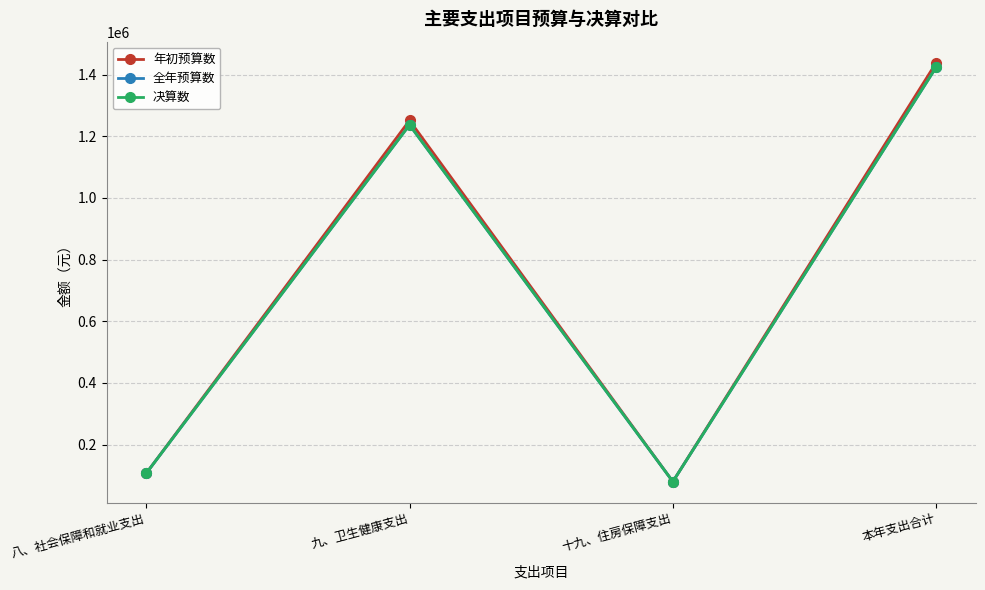

What is the greatest value displayed?

1438538.2